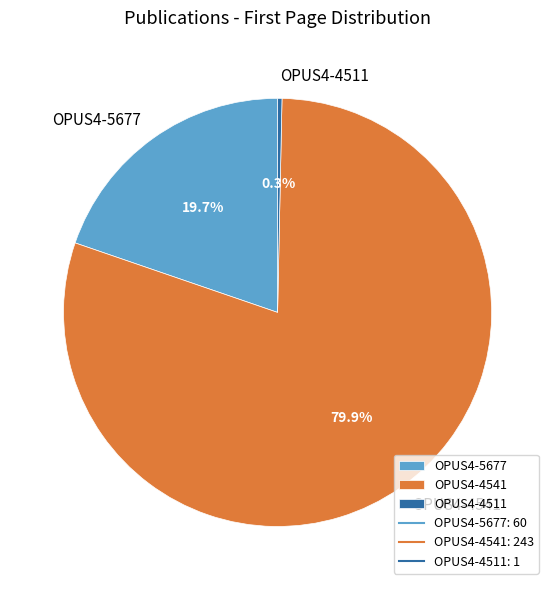

What is the total percentage of OPUS4-4541 and OPUS4-5677?

99.7%